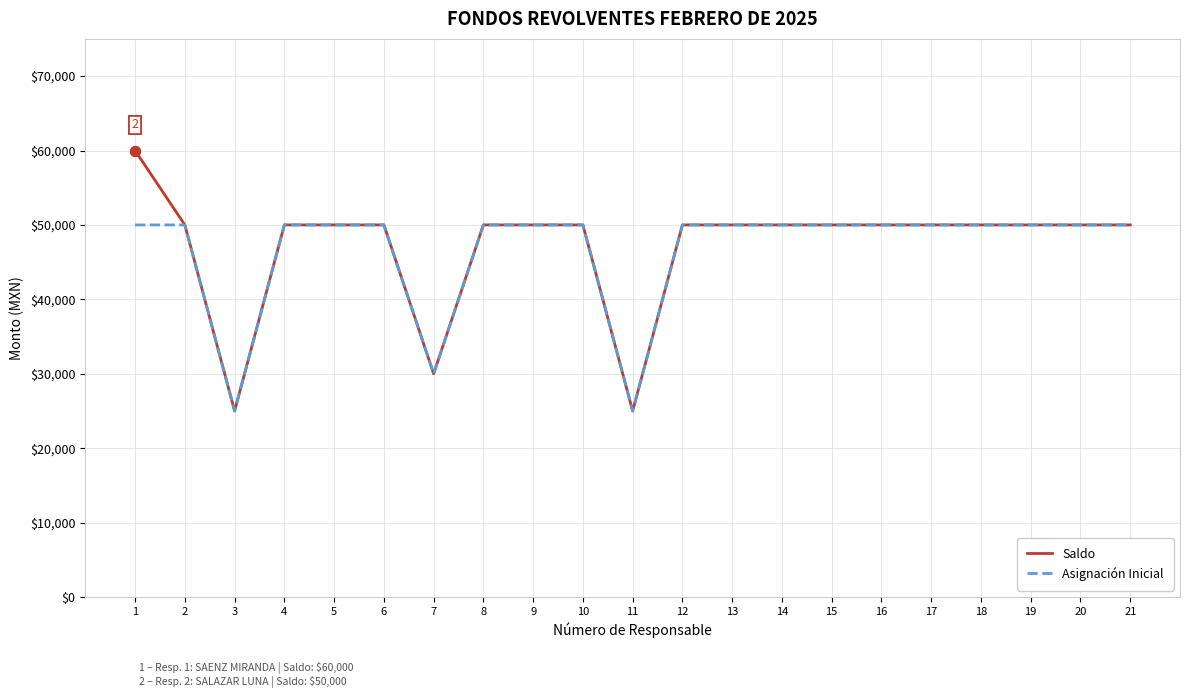

What is the total value across all series at 13?

100000